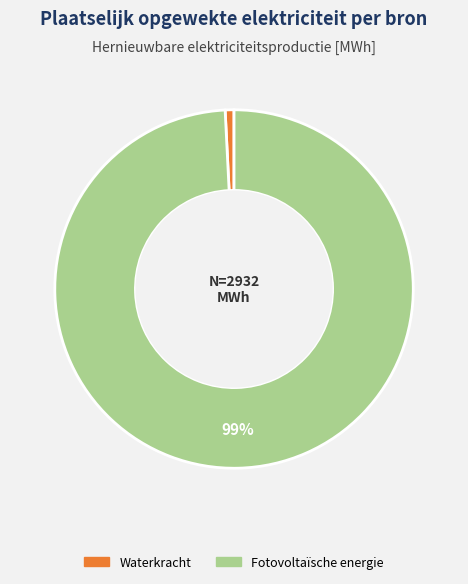

Does any single category account for the majority?

Yes